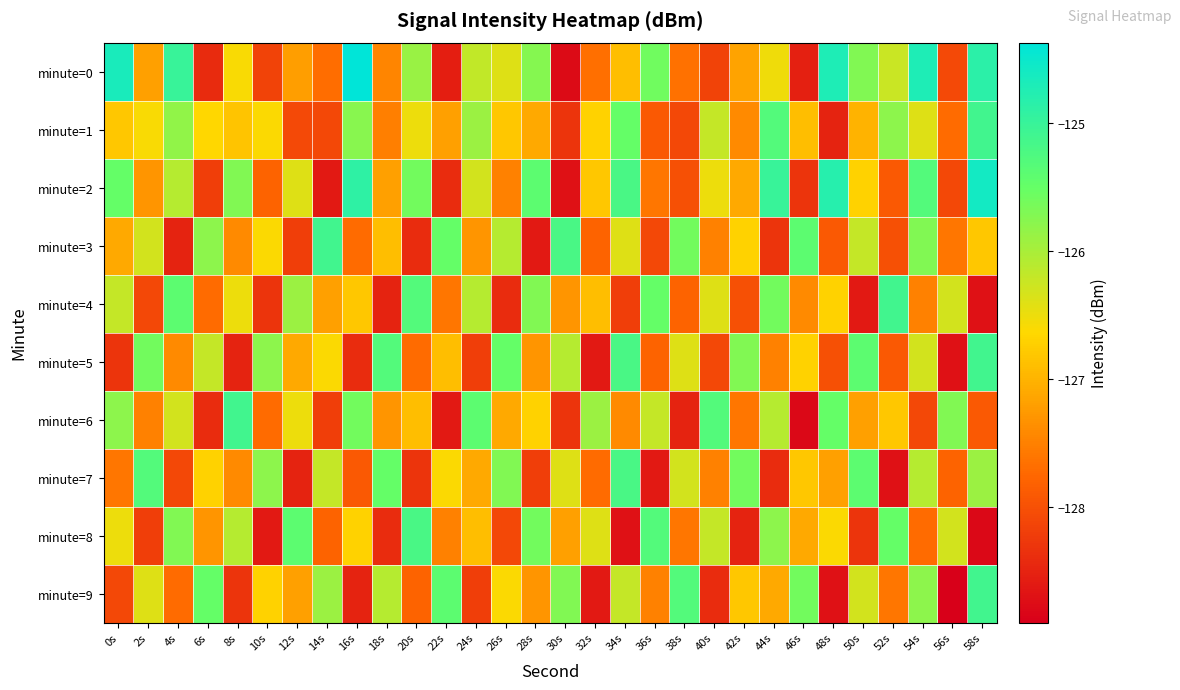

Count the number of data series in this chart.

10